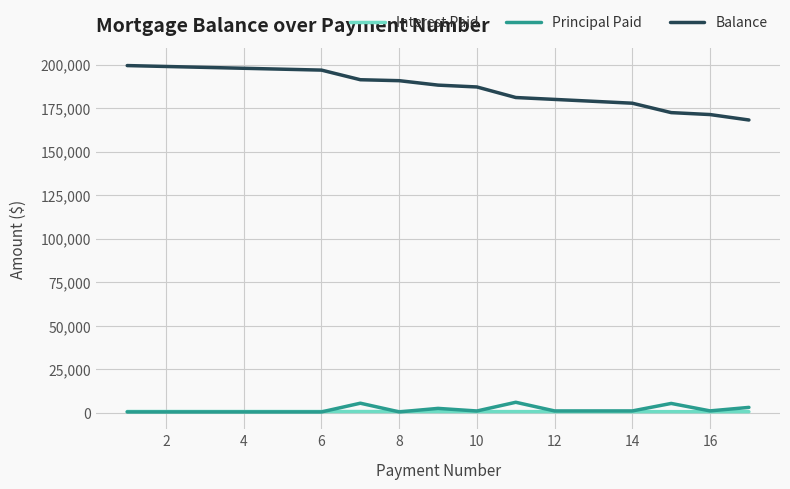

Does the chart have visible grid lines?

Yes